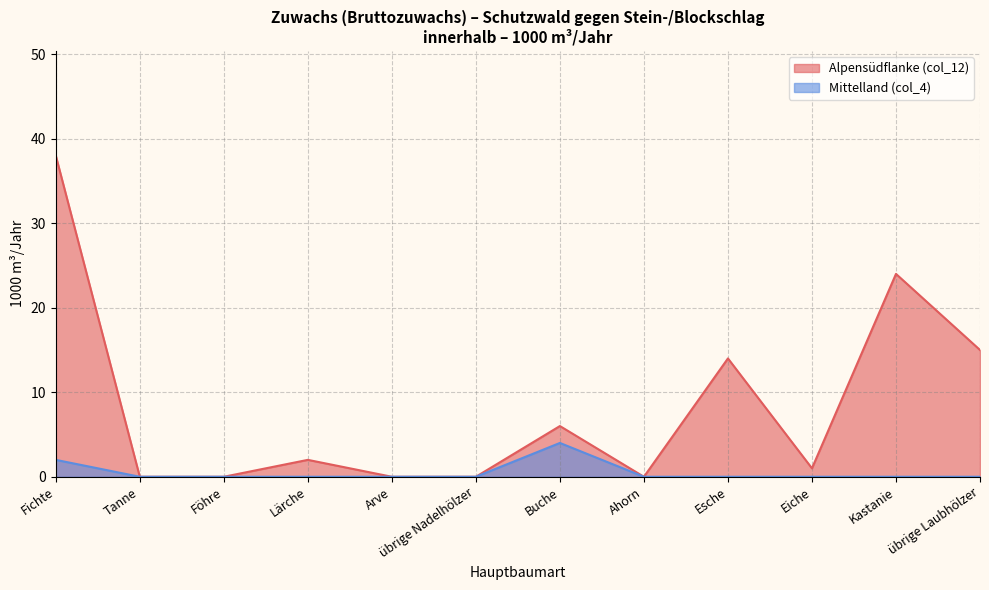

What is the average value of the Alpensüdflanke (col_12) series?

8